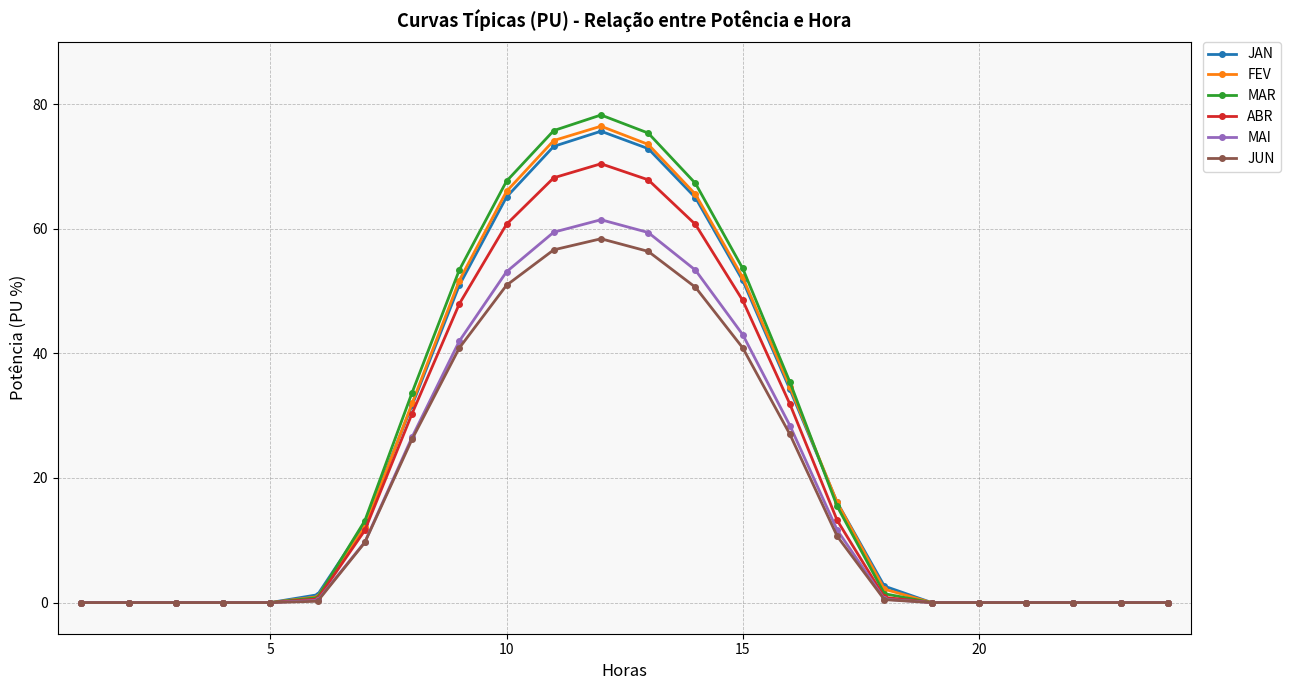

Which series has the widest spread of values?

MAR